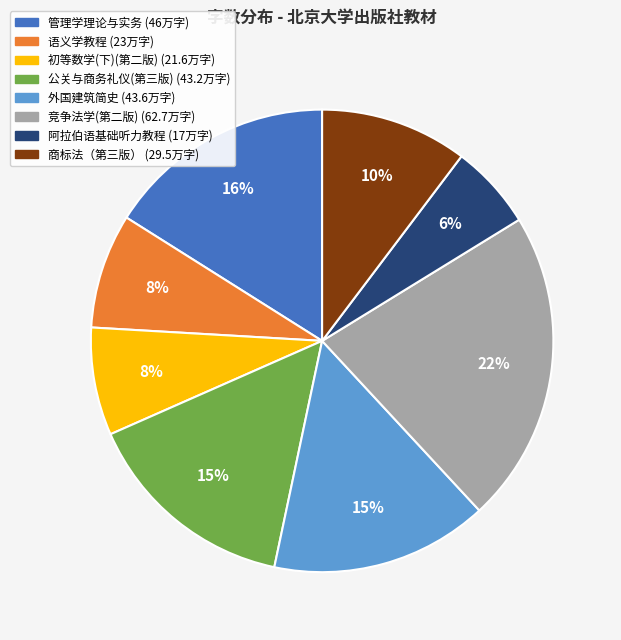

To the nearest percent, what is the difference between the largest and smallest slice percentages?

16%